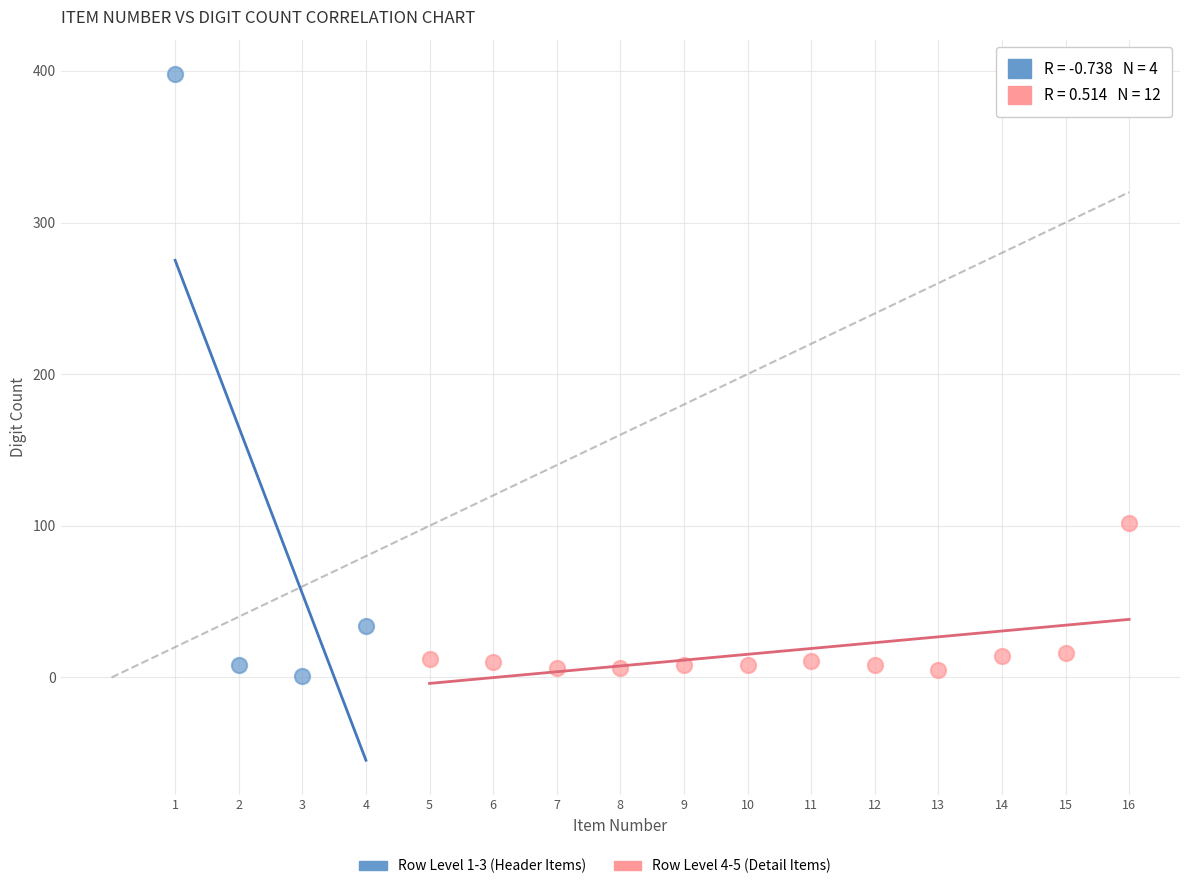

Which series has the widest spread of Y values?

Row Level 1-3 (Header Items)